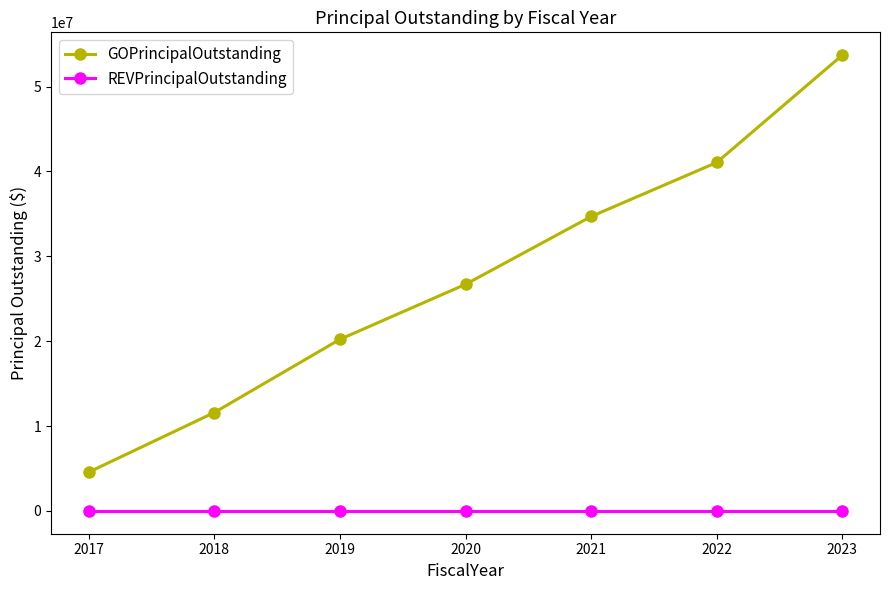

True or false: GOPrincipalOutstanding and REVPrincipalOutstanding intersect in this chart.

False